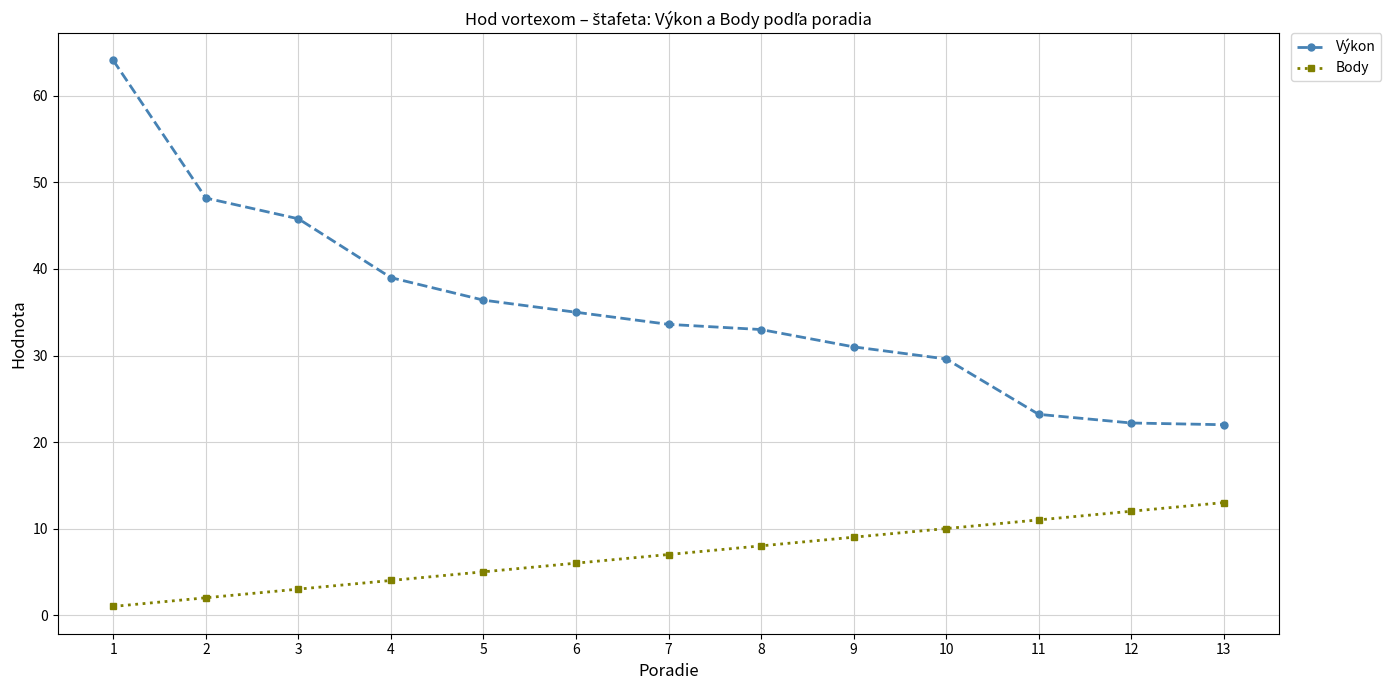

Rank the series by their maximum value, from lowest to highest.

Body, Výkon